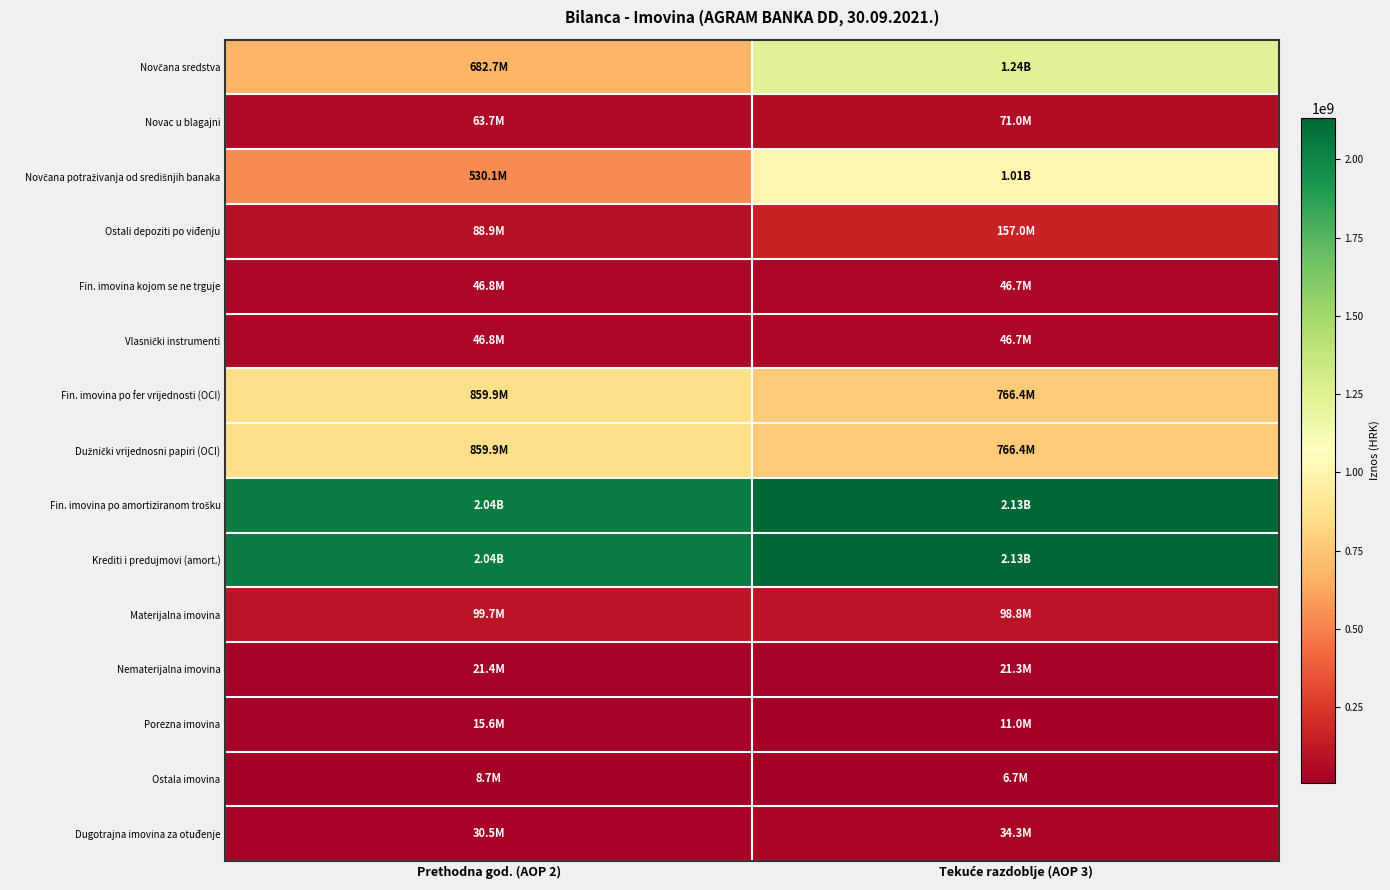

At which category is the sum across all series the highest?

Tekuće razdoblje (AOP 3)